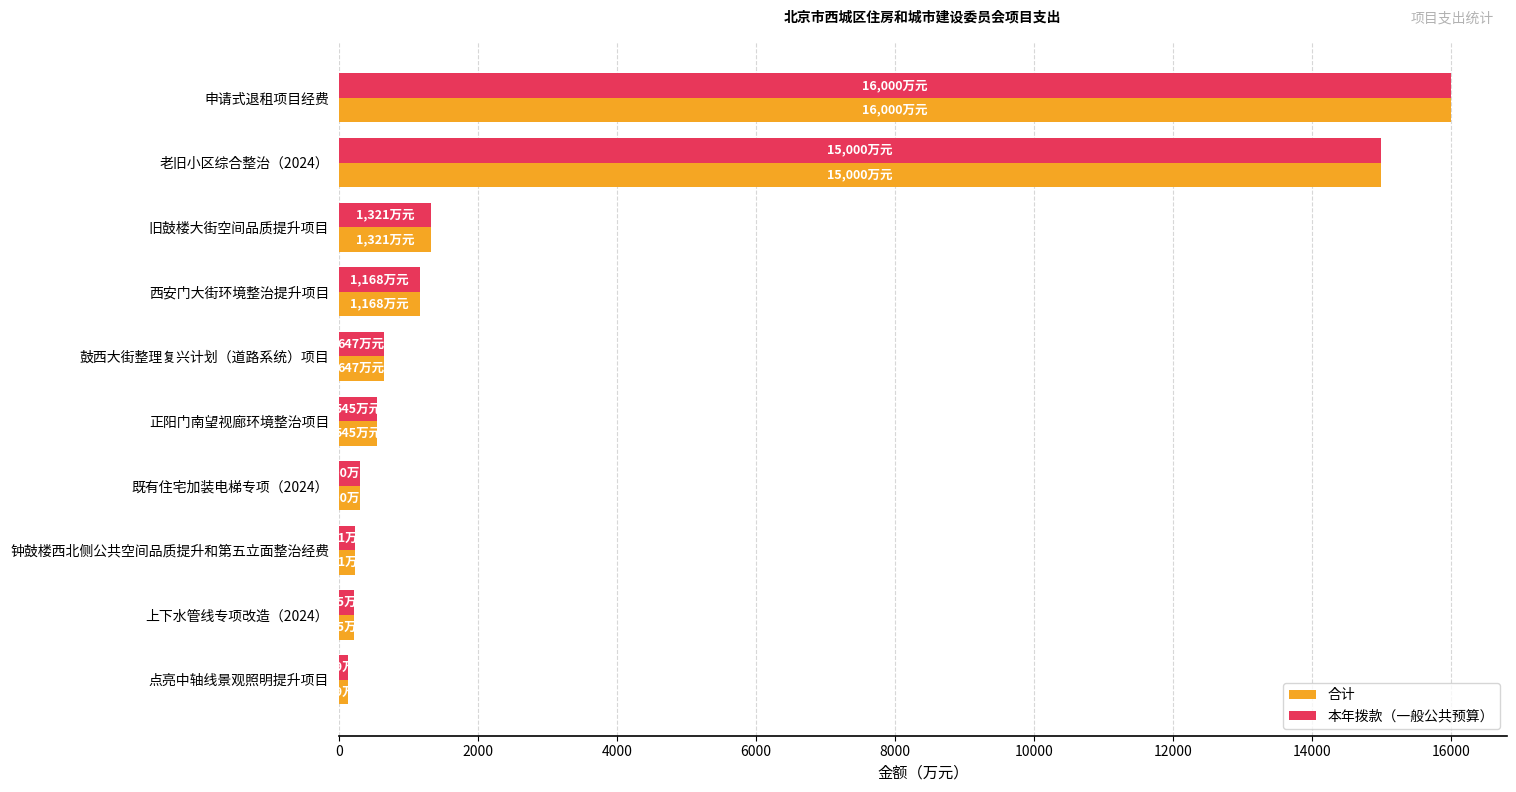

Which category has the highest value across all series?

申请式退租项目经费